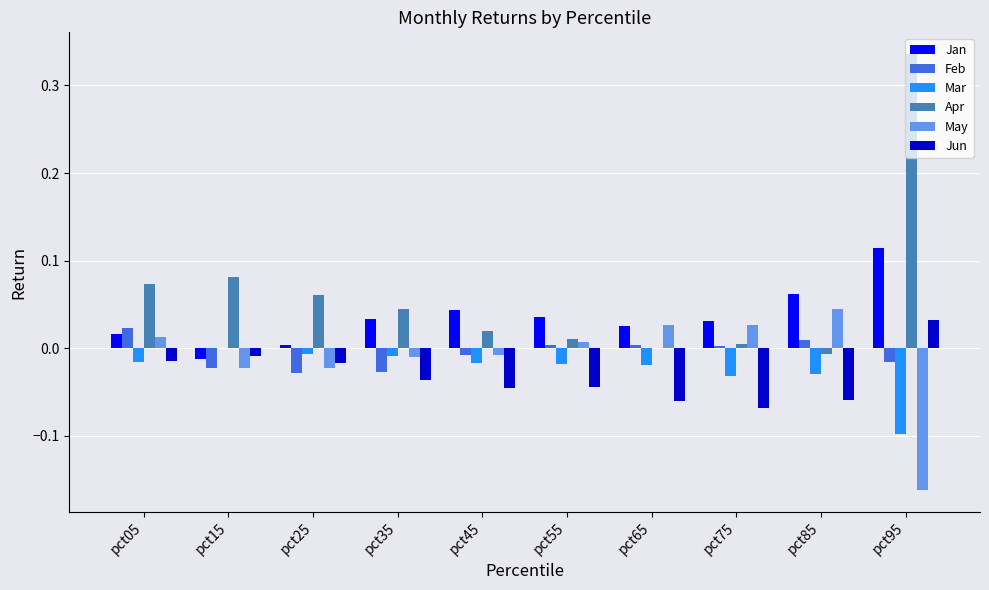

How many values in the Feb series exceed 0?

5